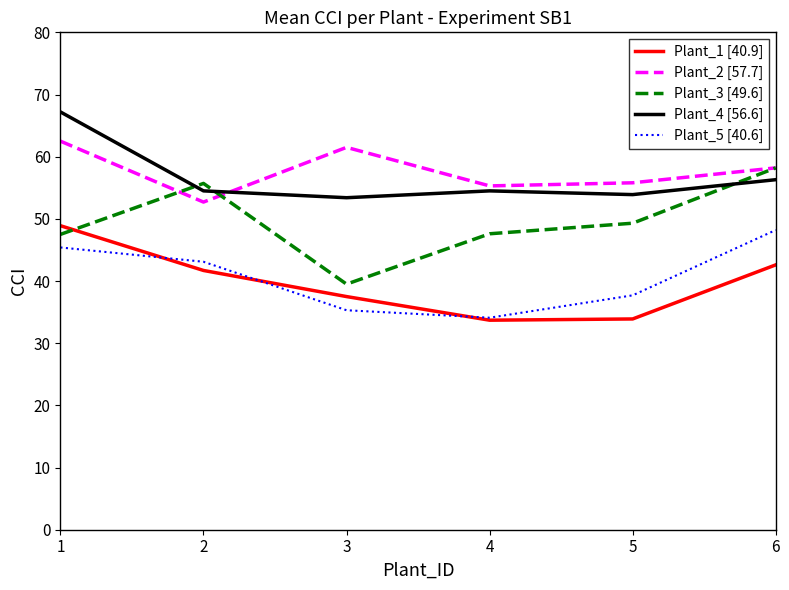

True or false: Plant_5 [40.6] and Plant_2 [57.7] intersect in this chart.

False